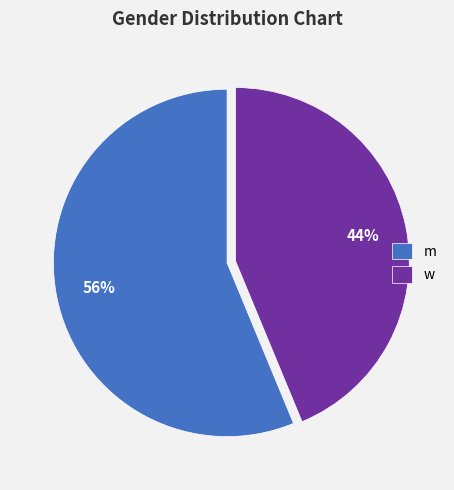

Which slice is the largest?

m